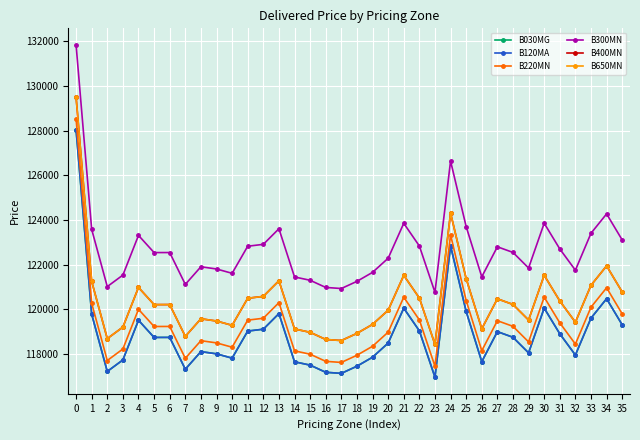

Does the chart have visible grid lines?

Yes